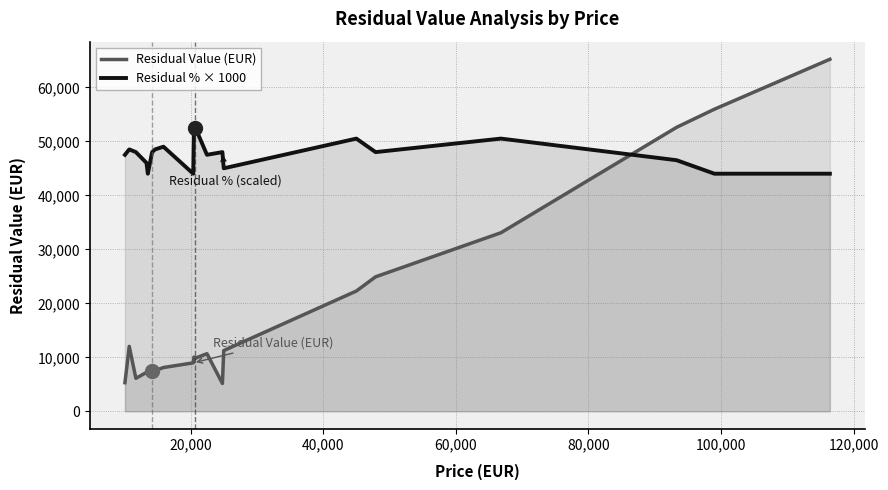

After their last crossing, which series has the higher values: Residual % × 1000 or Residual Value (EUR)?

Residual Value (EUR)